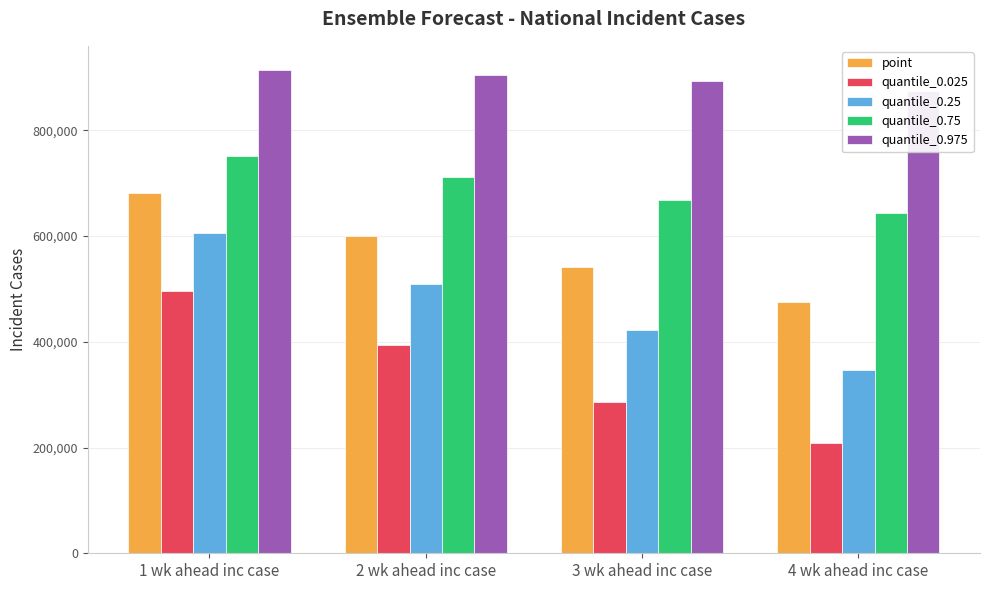

List the series in order of their overall mean, highest first.

quantile_0.975, quantile_0.75, point, quantile_0.25, quantile_0.025